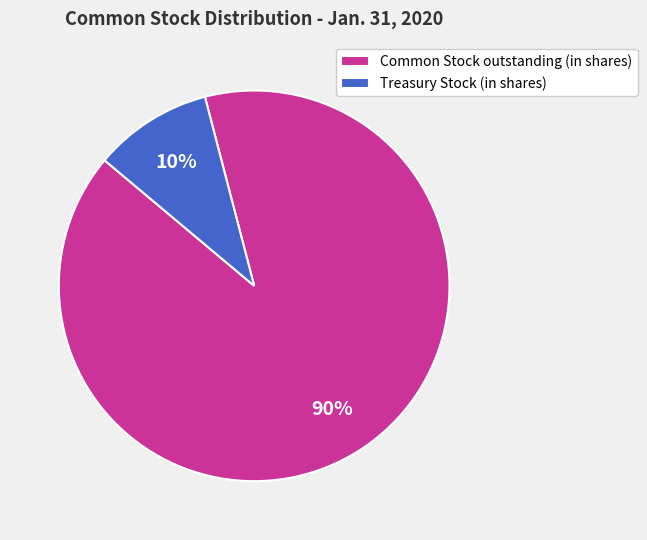

Which category accounts for the majority?

Common Stock outstanding (in shares)